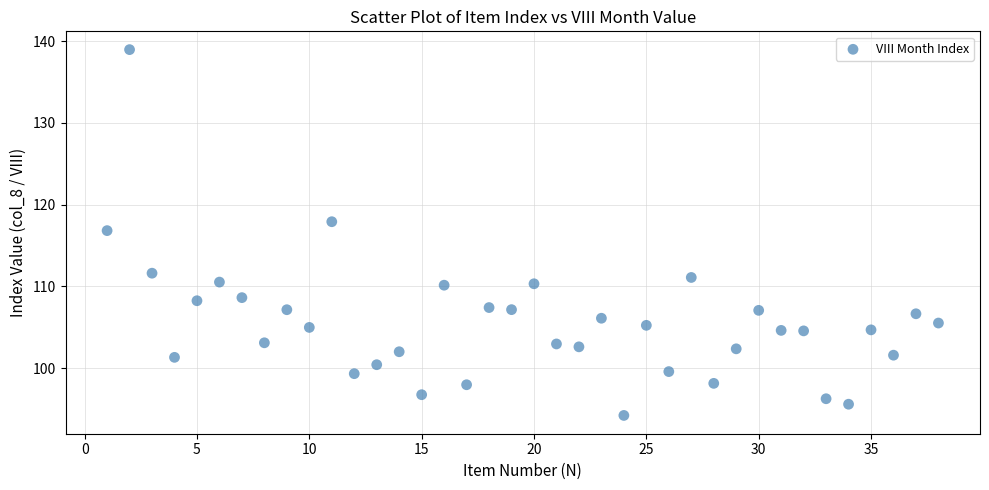

What is the range of Y values (max minus min)?

44.8